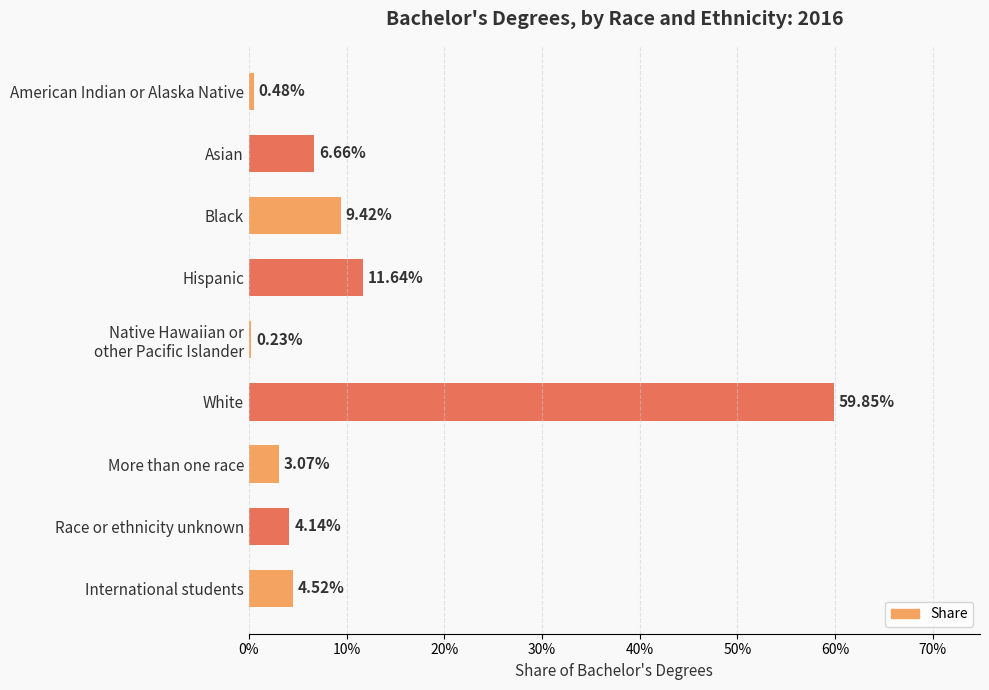

Are the bars horizontal?

Yes